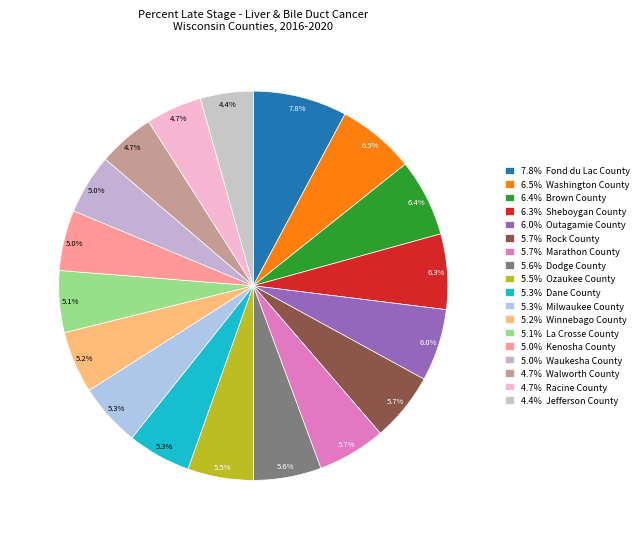

Count the number of slices in the pie.

18